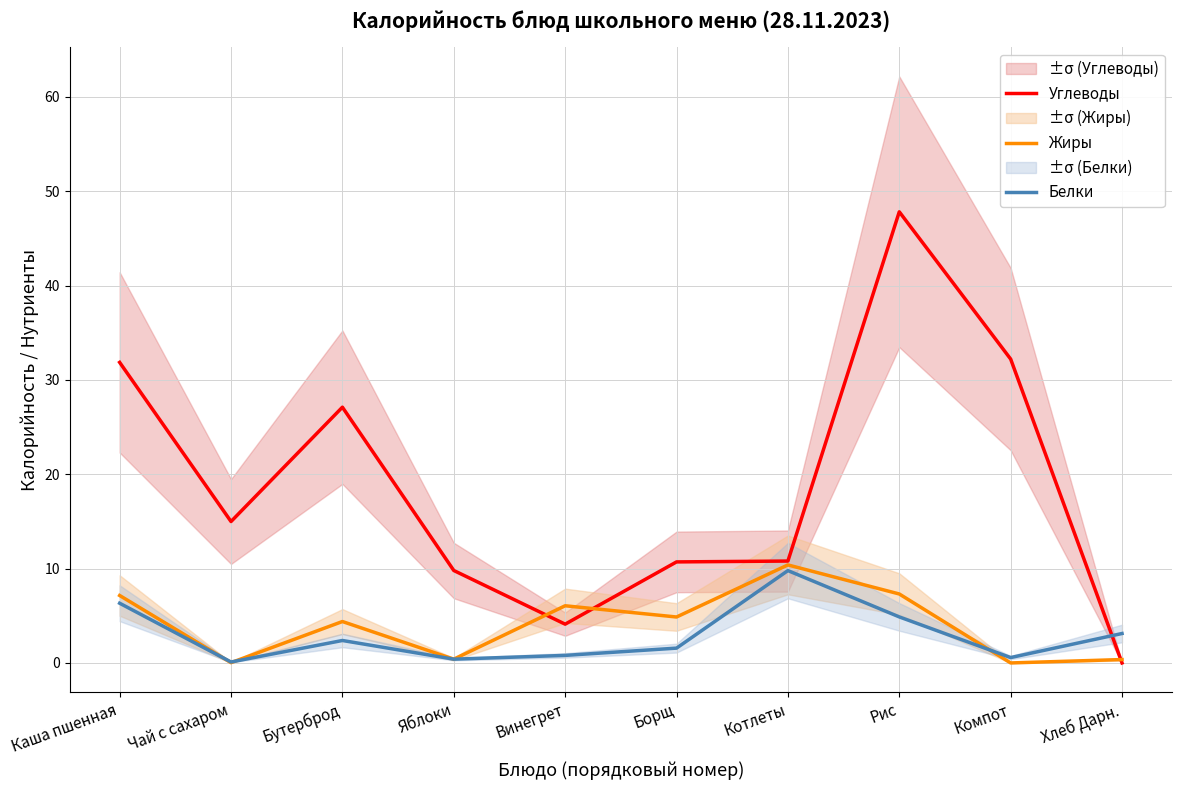

Read the Белки value at Винегрет.

0.8